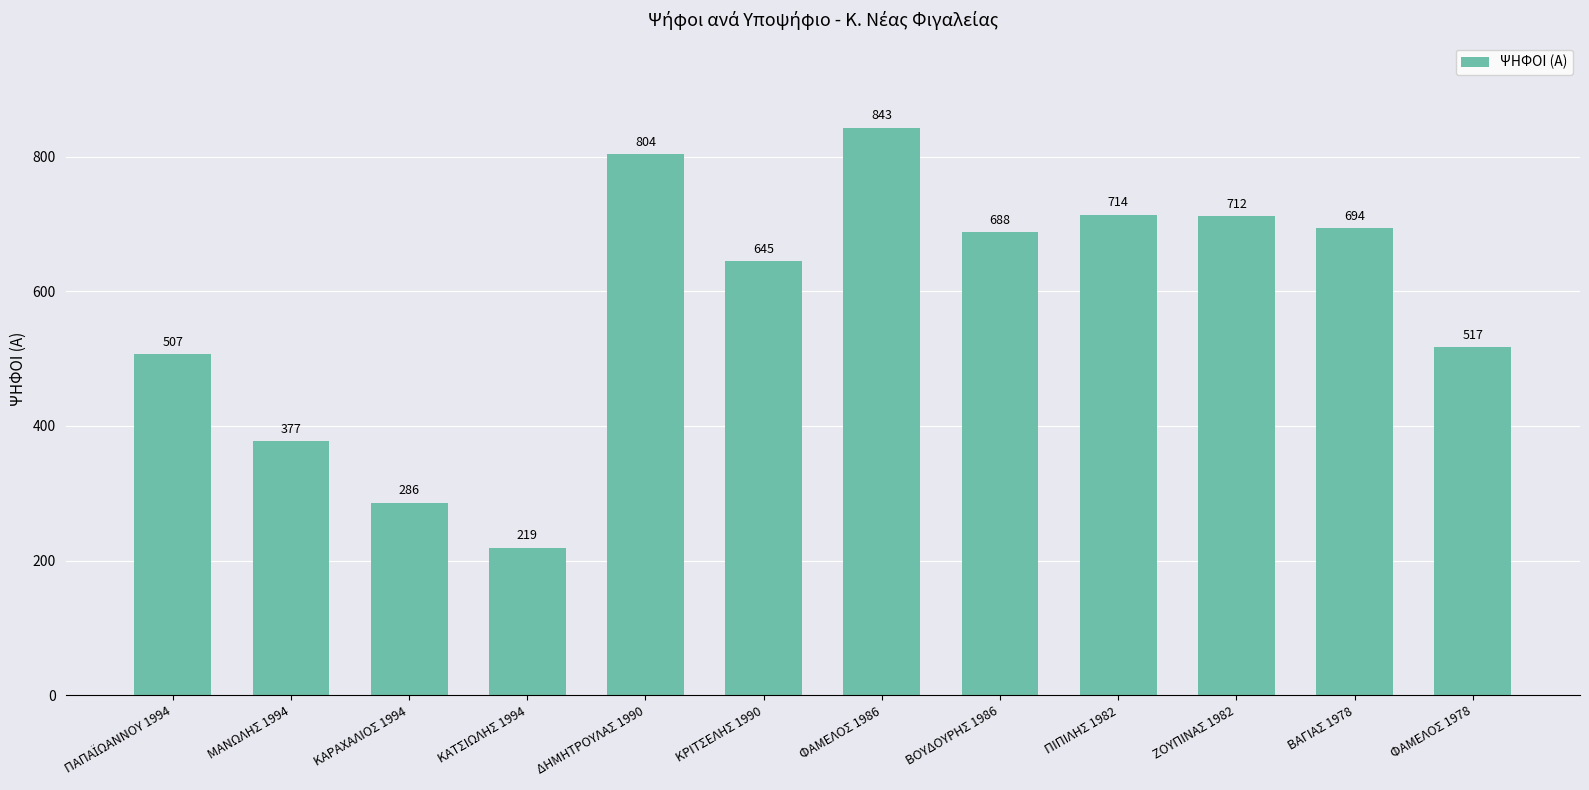

The chart shows a value of 343 at ΦΑΜΕΛΟΣ 1986. True or false?

False